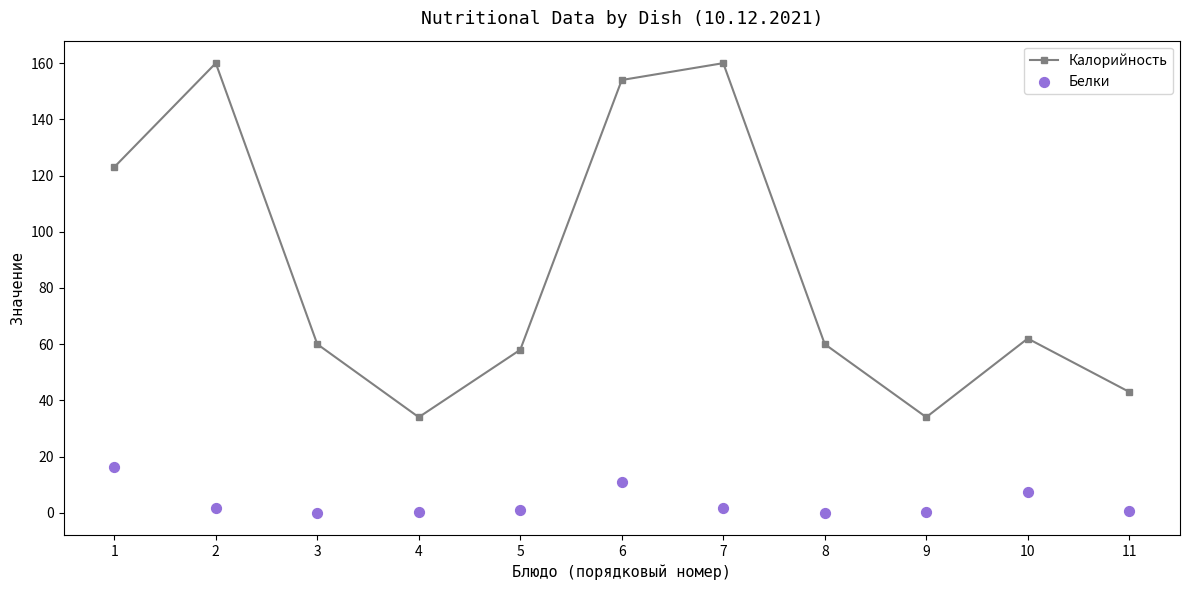

At which category is the sum across all series the highest?

6